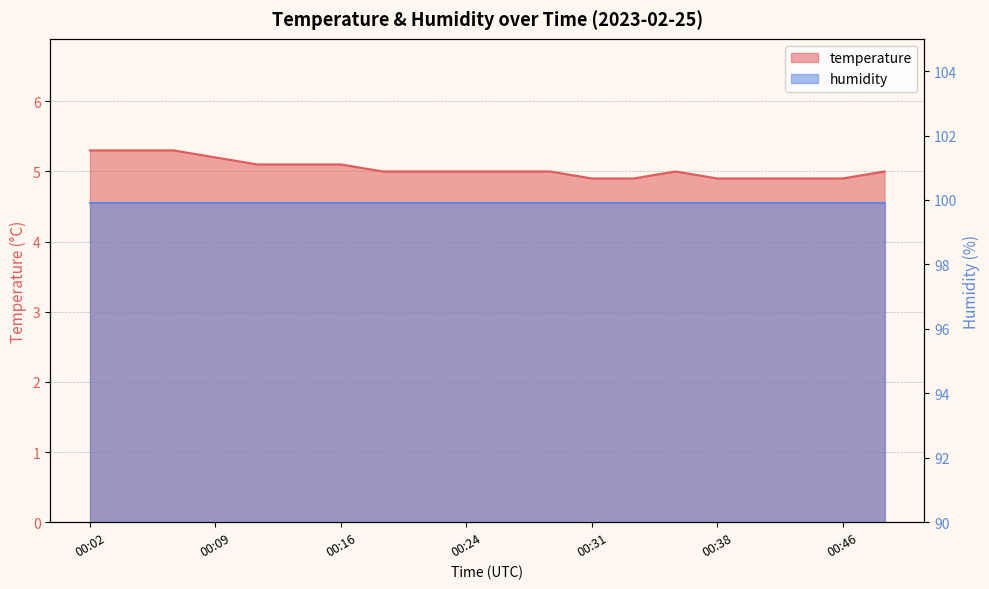

List the labels in order of value, largest first.

00:02, 00:04, 00:07, 00:09, 00:12, 00:14, 00:16, 00:19, 00:21, 00:24, 00:26, 00:29, 00:36, 00:48, 00:31, 00:34, 00:38, 00:41, 00:43, 00:46